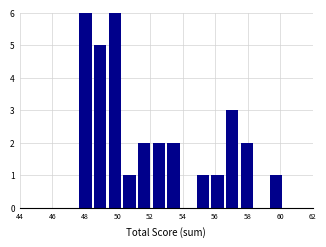

Reading left to right, list every bar in this chart as the range it spans on the x-axis followed by its height. Neither the bar edges nor the heights are printed on the chart, so give them approximately, as read against the axes.

44.0 to 44.9: 0
44.9 to 45.8: 0
45.8 to 46.7: 0
46.7 to 47.6: 0
47.6 to 48.5: 6
48.5 to 49.4: 5
49.4 to 50.3: 6
50.3 to 51.2: 1
51.2 to 52.1: 2
52.1 to 53.0: 2
53.0 to 53.9: 2
53.9 to 54.8: 0
54.8 to 55.7: 1
55.7 to 56.6: 1
56.6 to 57.5: 3
57.5 to 58.4: 2
58.4 to 59.3: 0
59.3 to 60.2: 1
60.2 to 61.1: 0
61.1 to 62.0: 0